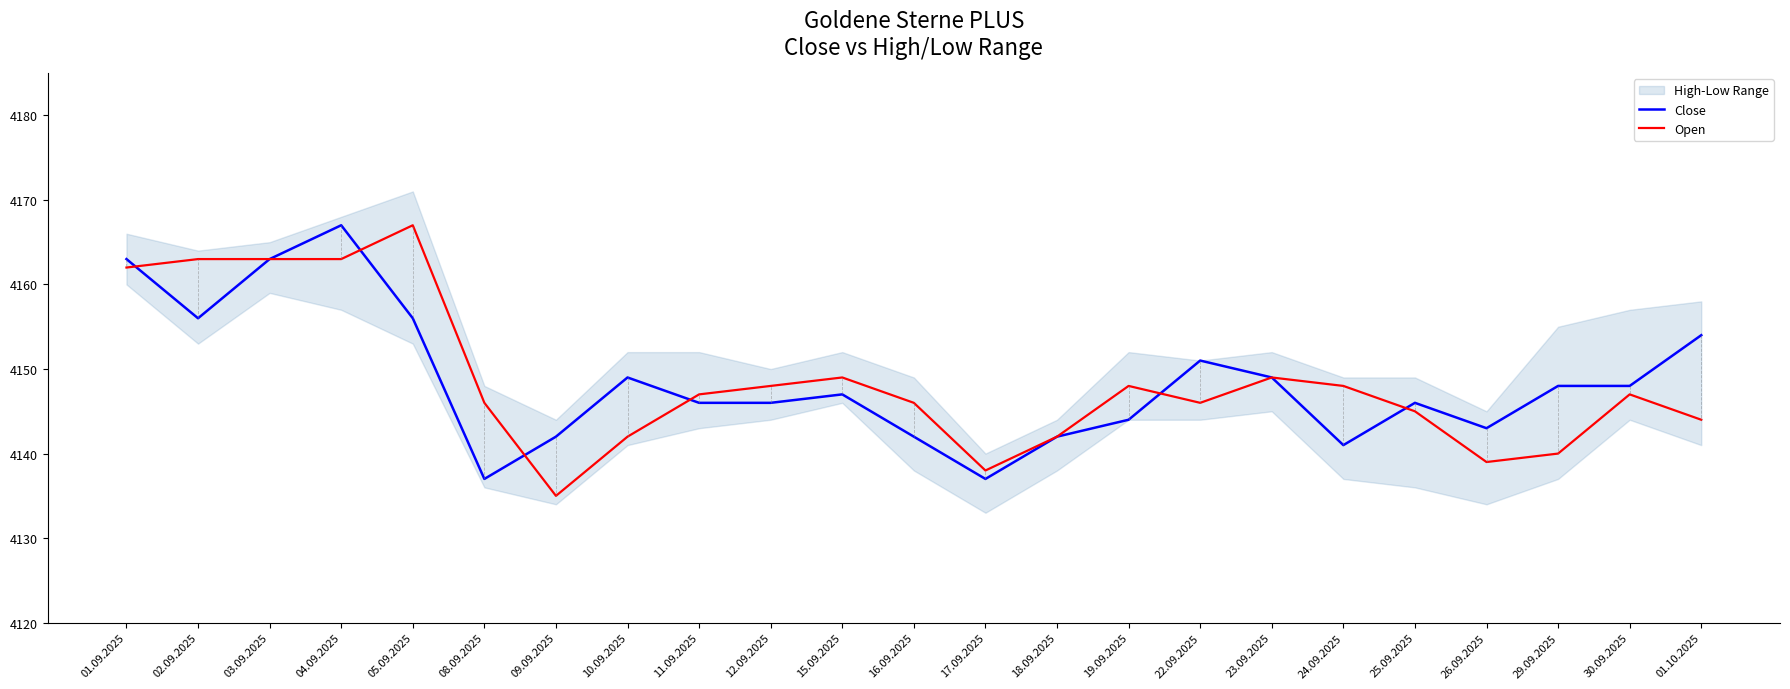

True or false: Open has a value of 6022 at 01.10.2025.

False